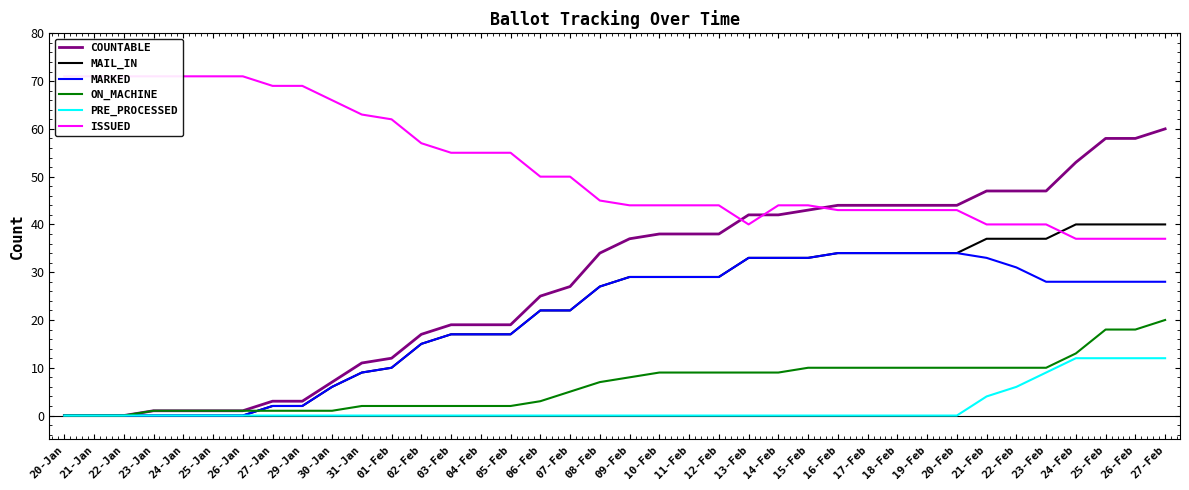

At how many categories does at least one series exceed 52?

20